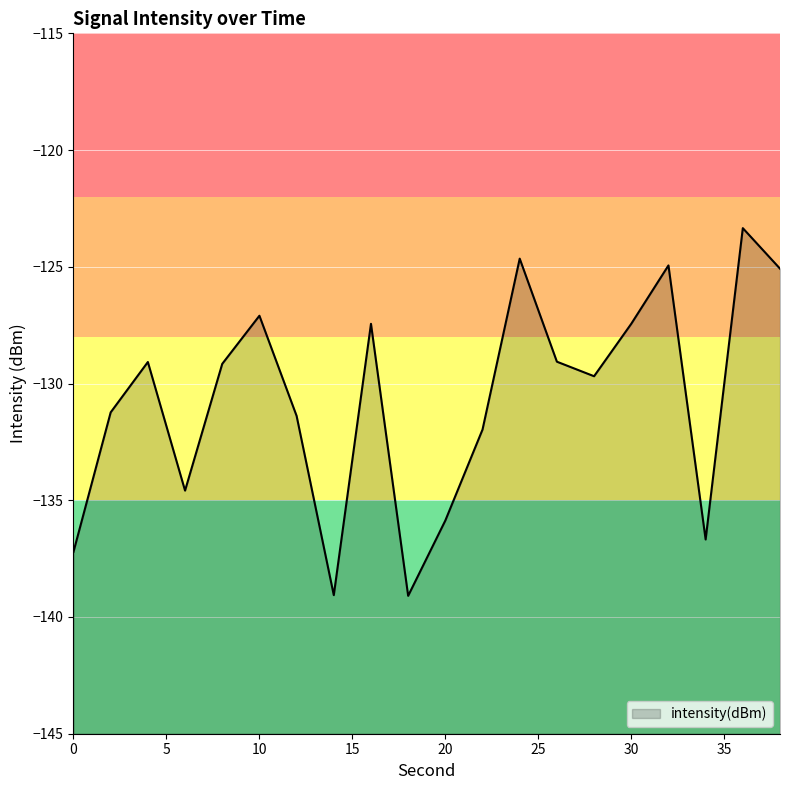

What is the difference between the values at 2 and 12?

0.2